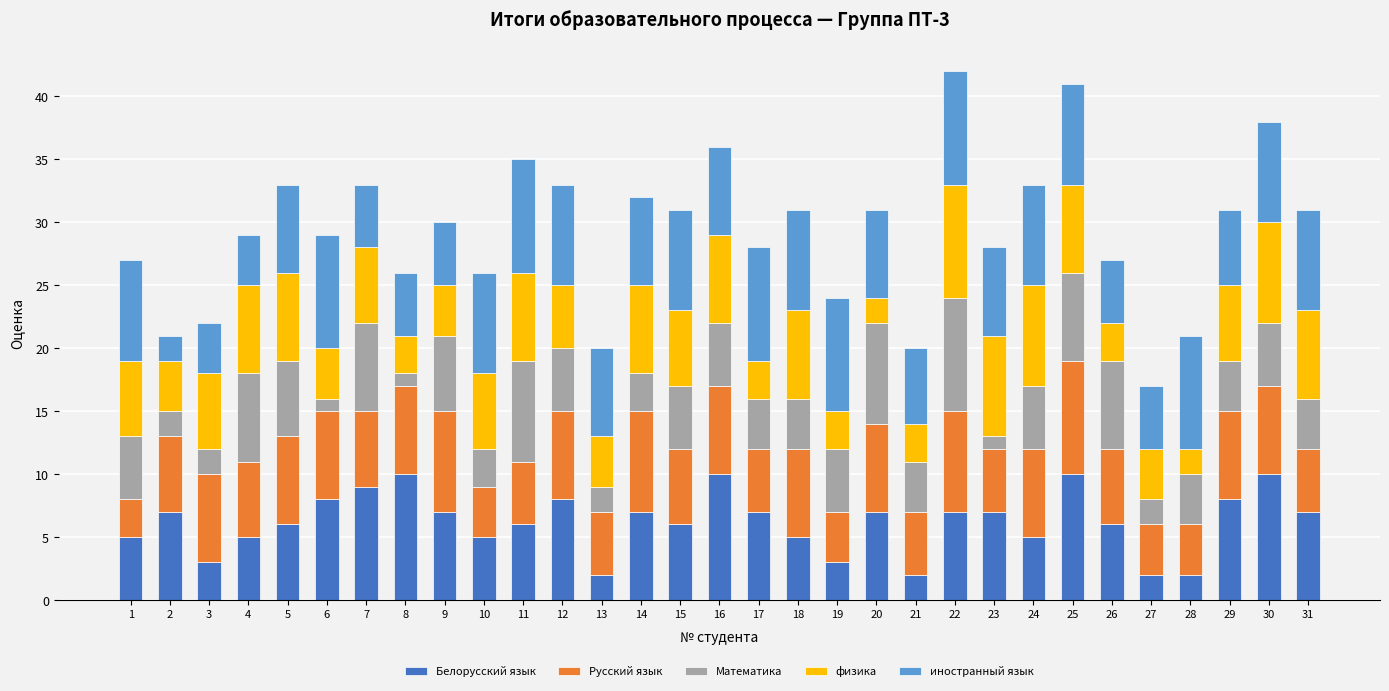

What is the total value across all series at 16?

36